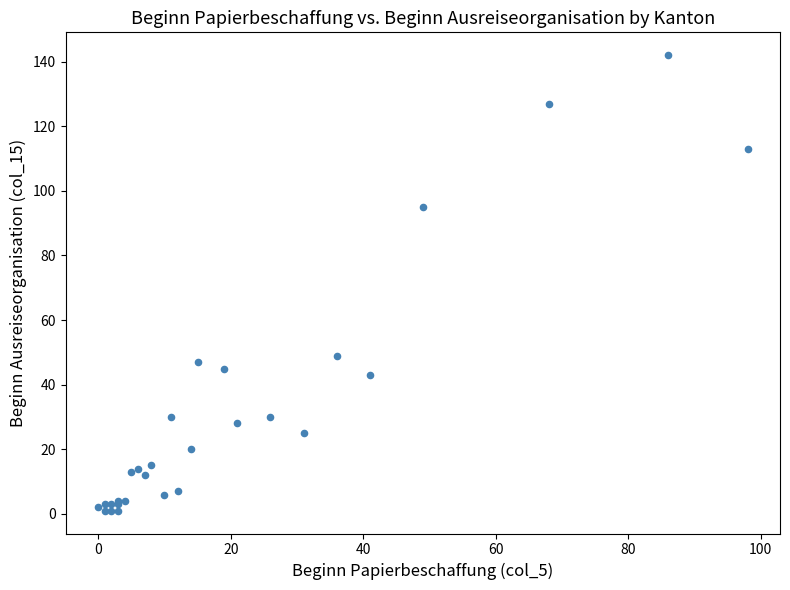

What Y value in the scatter plot is closest to 71?

49